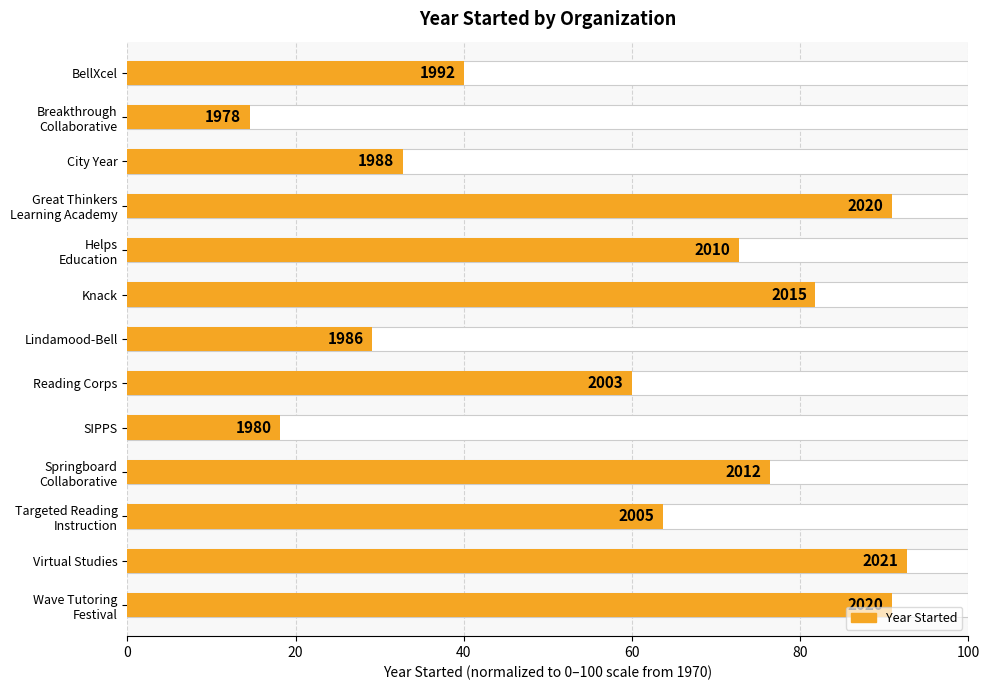

Does the chart contain any negative values?

No